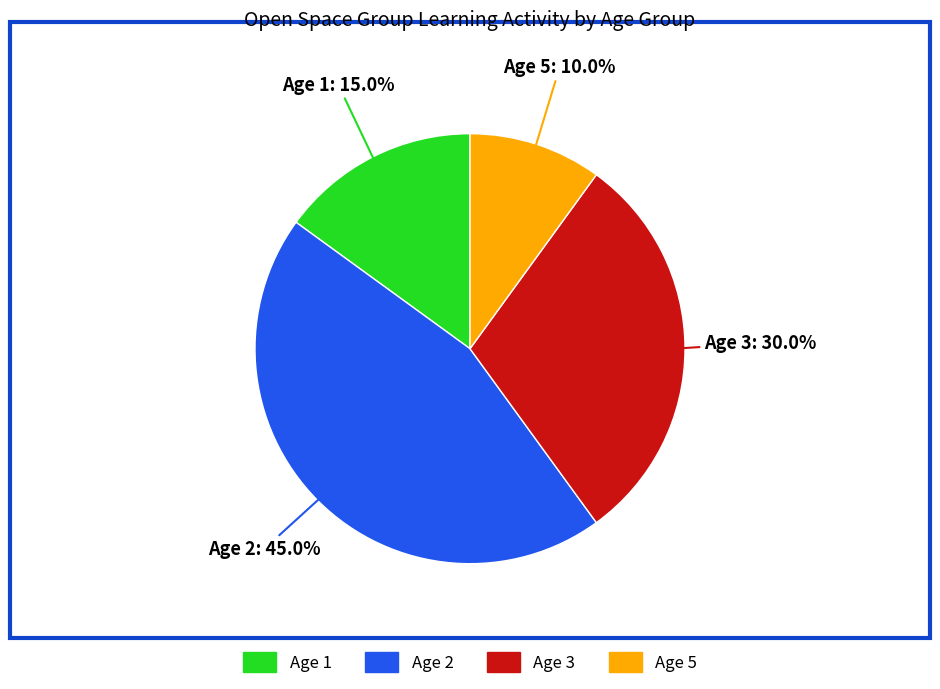

Combined, do Age 5 and Age 3 account for over 50%?

No